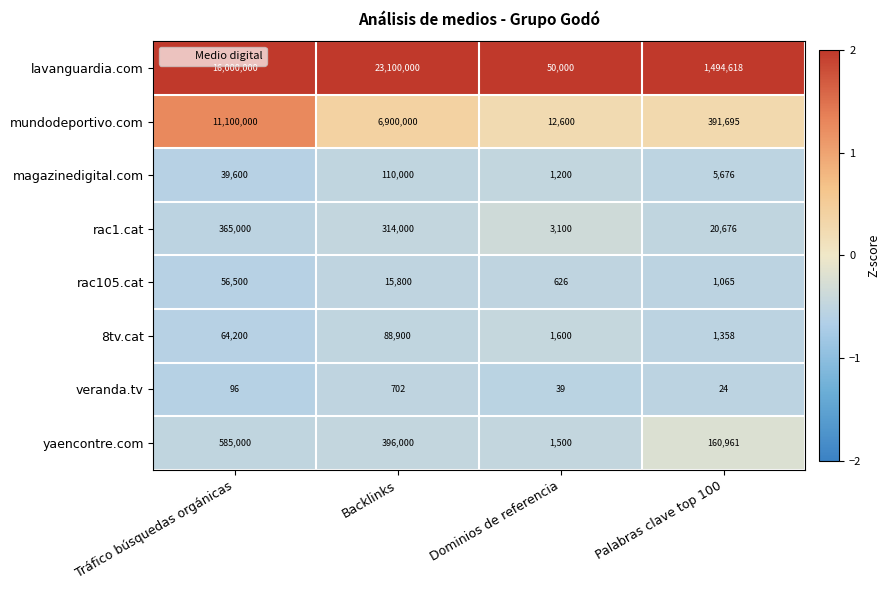

Which series has the widest spread of values?

lavanguardia.com